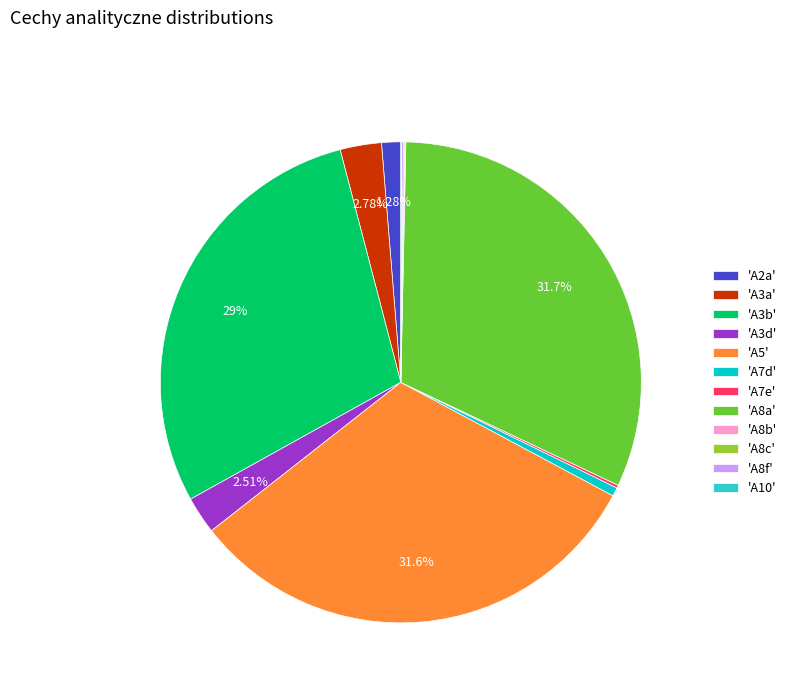

Is 'A3b' the majority of the pie?

No